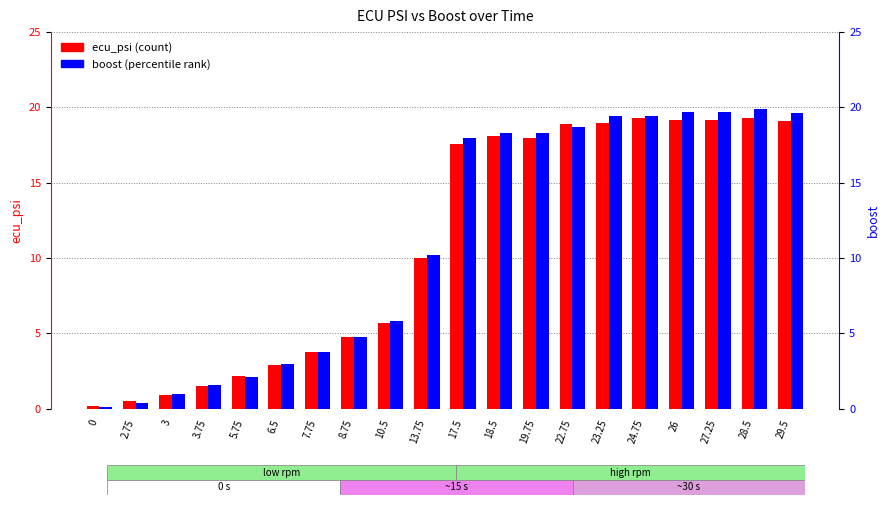

What are all the series names shown in the legend?

ecu_psi, boost